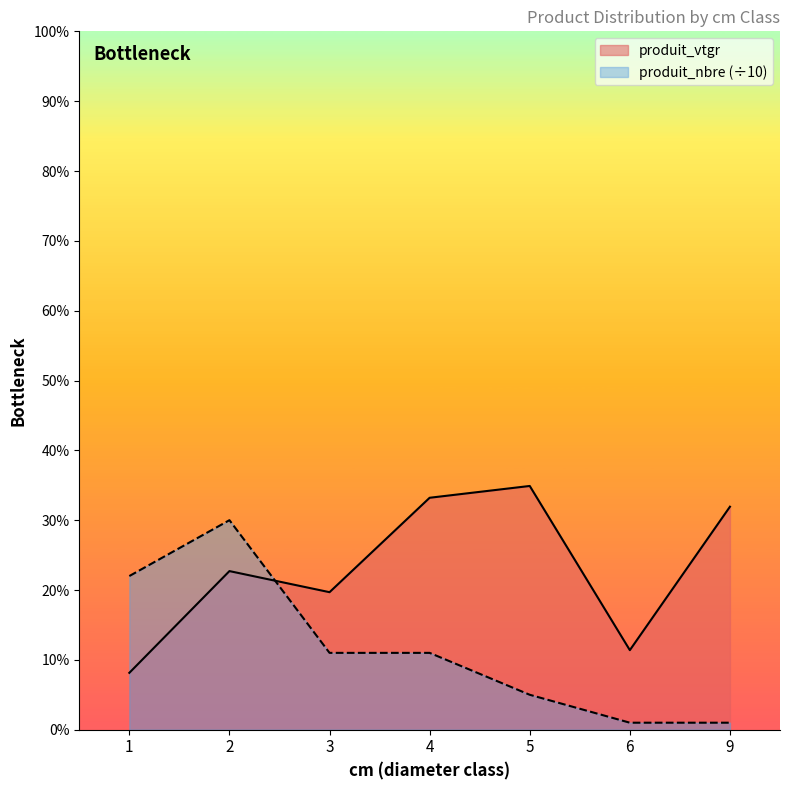

Reading left to right, transcribe all the data shown in this chart.

produit_vtgr: 0.8	2.3	2.0	3.3	3.5	1.1	3.2
produit_nbre: 2.2	3.0	1.1	1.1	0.5	0.1	0.1